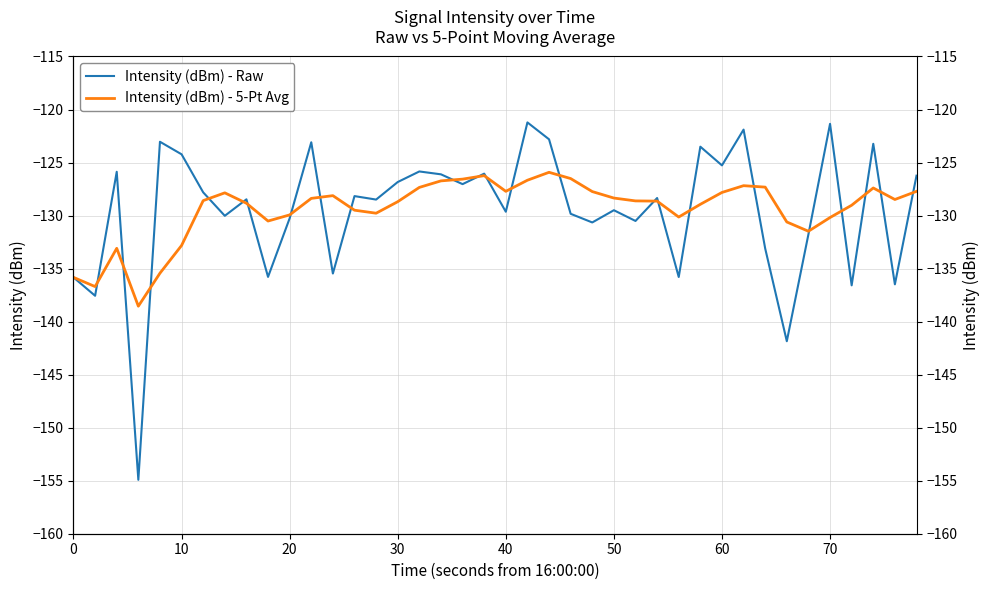

List the series in order of their peak value, lowest first.

Intensity (dBm) - 5-Pt Avg, Intensity (dBm) - Raw